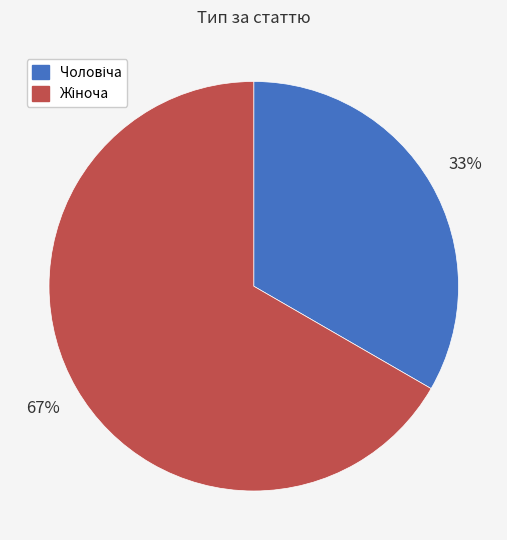

How many segments does this pie chart have?

2